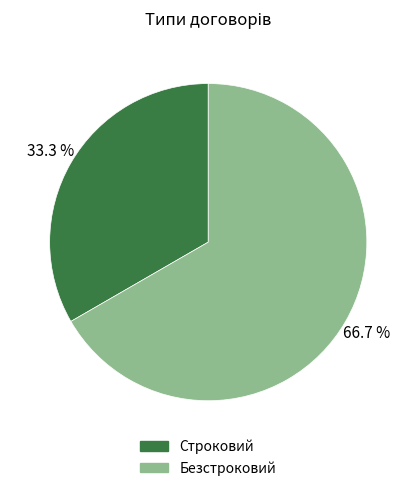

To the nearest percent, what is the combined percentage of Безстроковий and Строковий?

100%